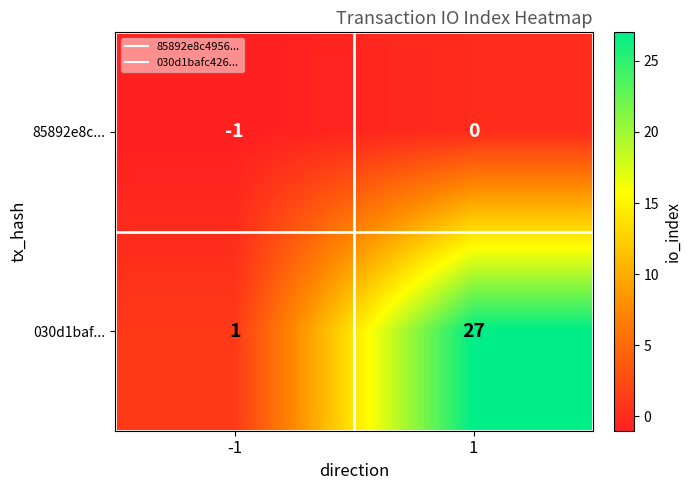

Is the value of 85892e8c... at 1 greater than the value of 030d1baf... at 1?

No